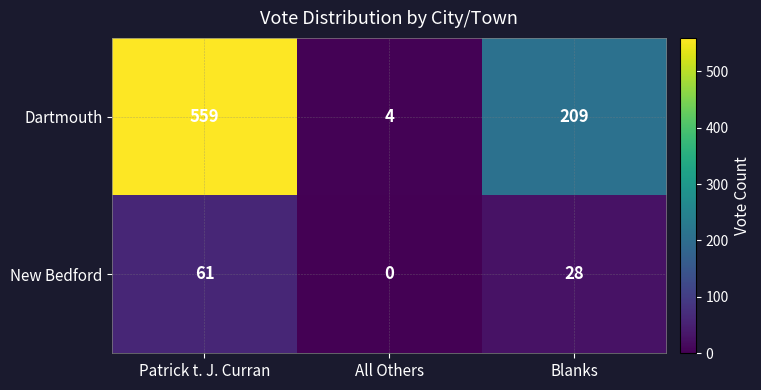

At which category is the sum across all series the highest?

Patrick t. J. Curran